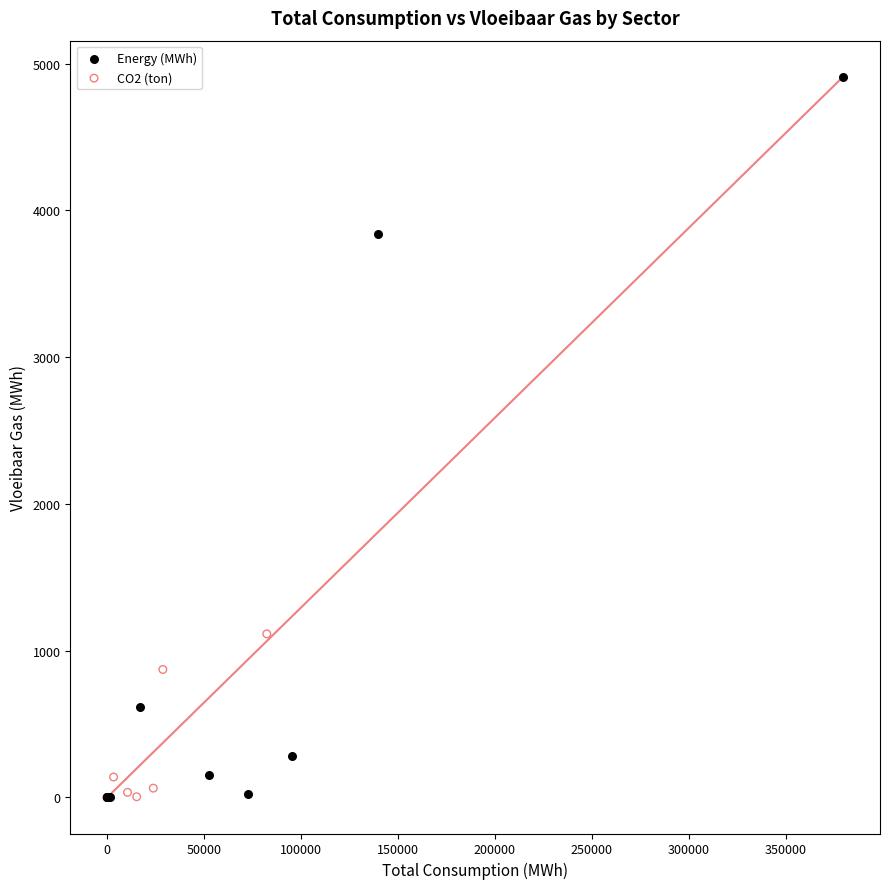

Which series contains the highest Y value?

Energy (MWh)